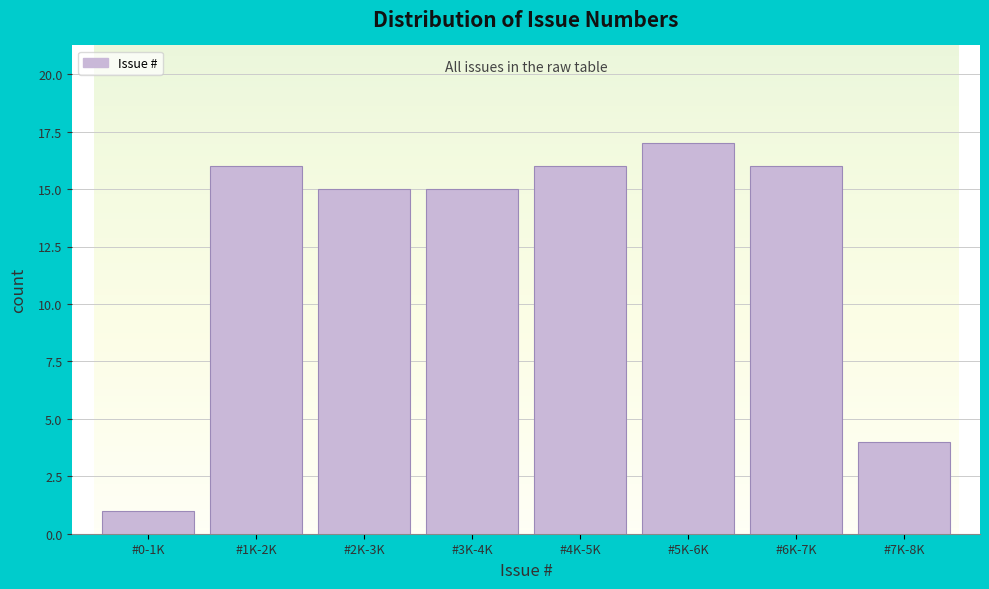

Reading left to right, list all the values displayed in this chart.

#0-1K=1	#1K-2K=16	#2K-3K=15	#3K-4K=15	#4K-5K=16	#5K-6K=17	#6K-7K=16	#7K-8K=4